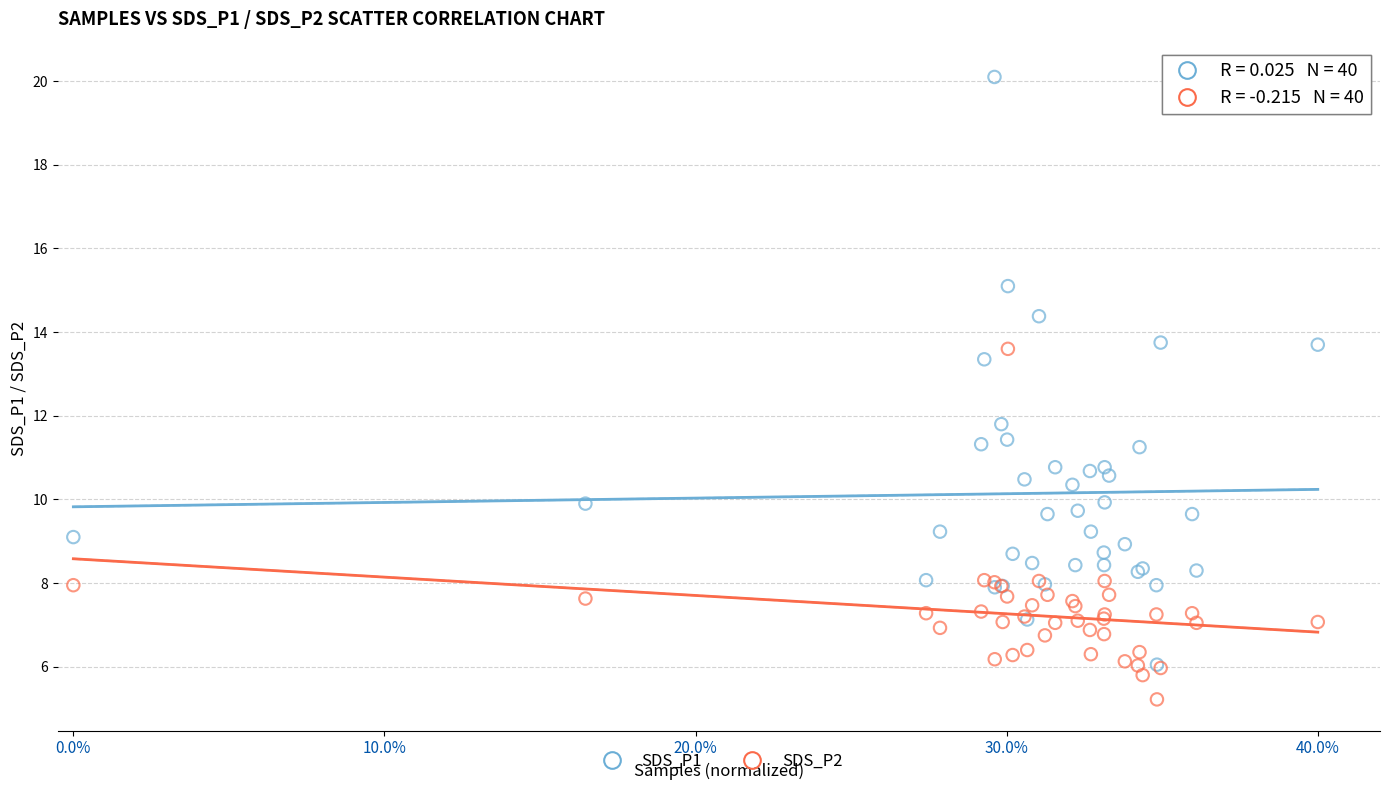

Which series reaches the maximum Y coordinate?

SDS_P1